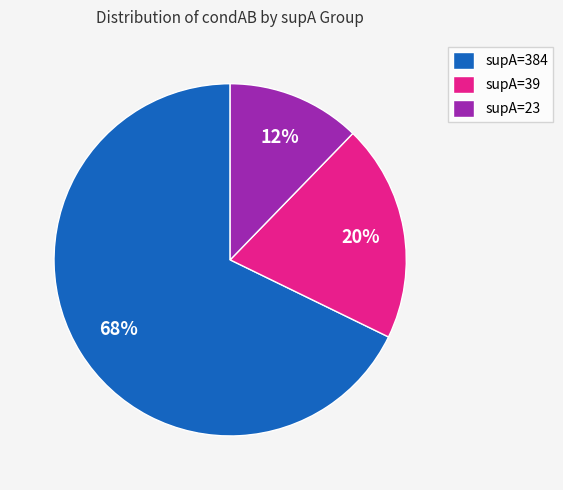

Between supA=23 and supA=39, which is larger?

supA=39